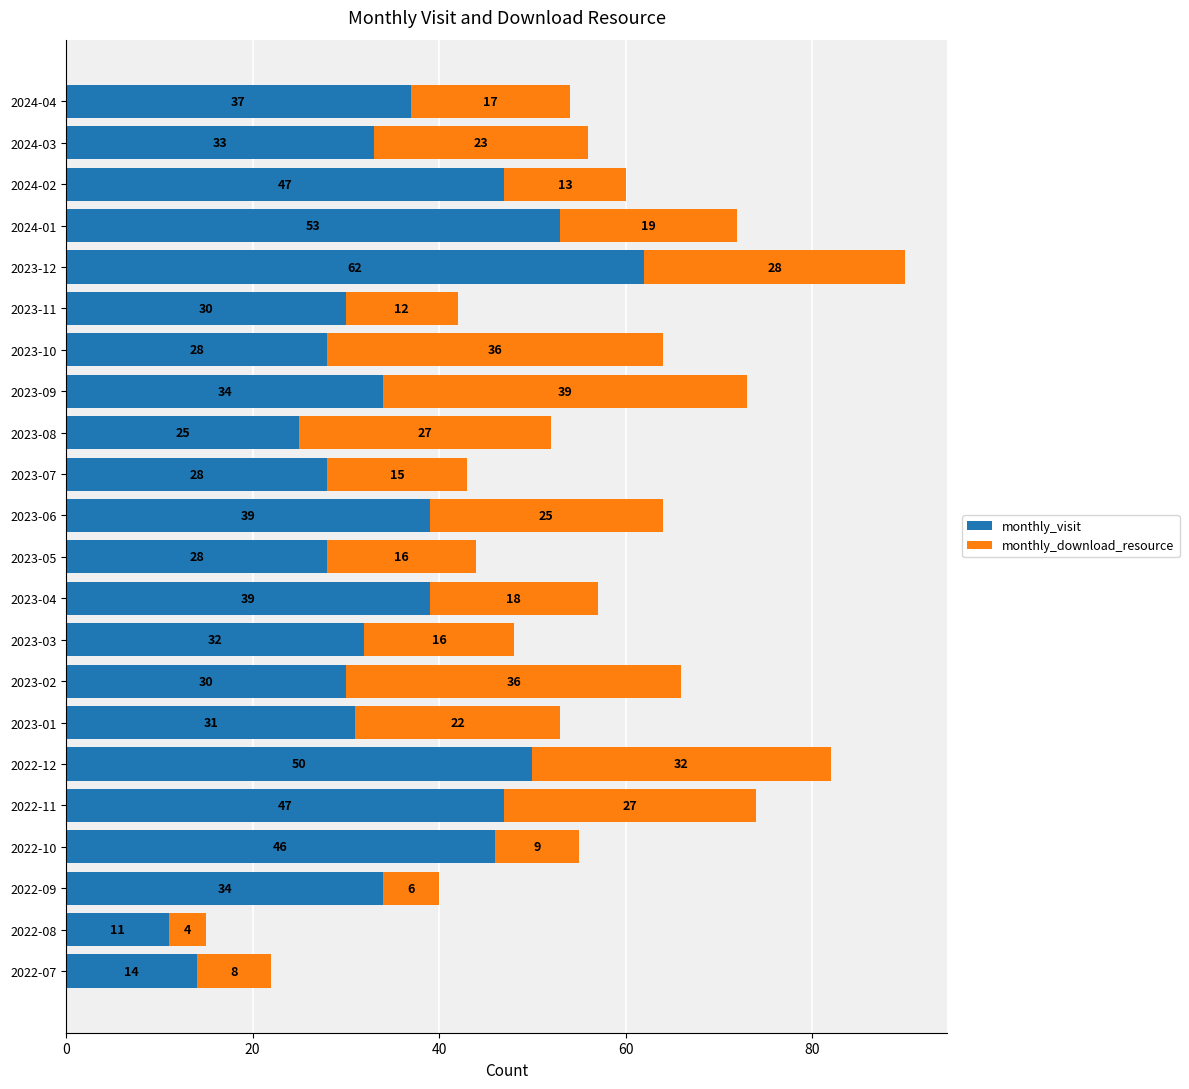

What is the difference between the monthly_visit values at 2023-08 and 2022-09?

9